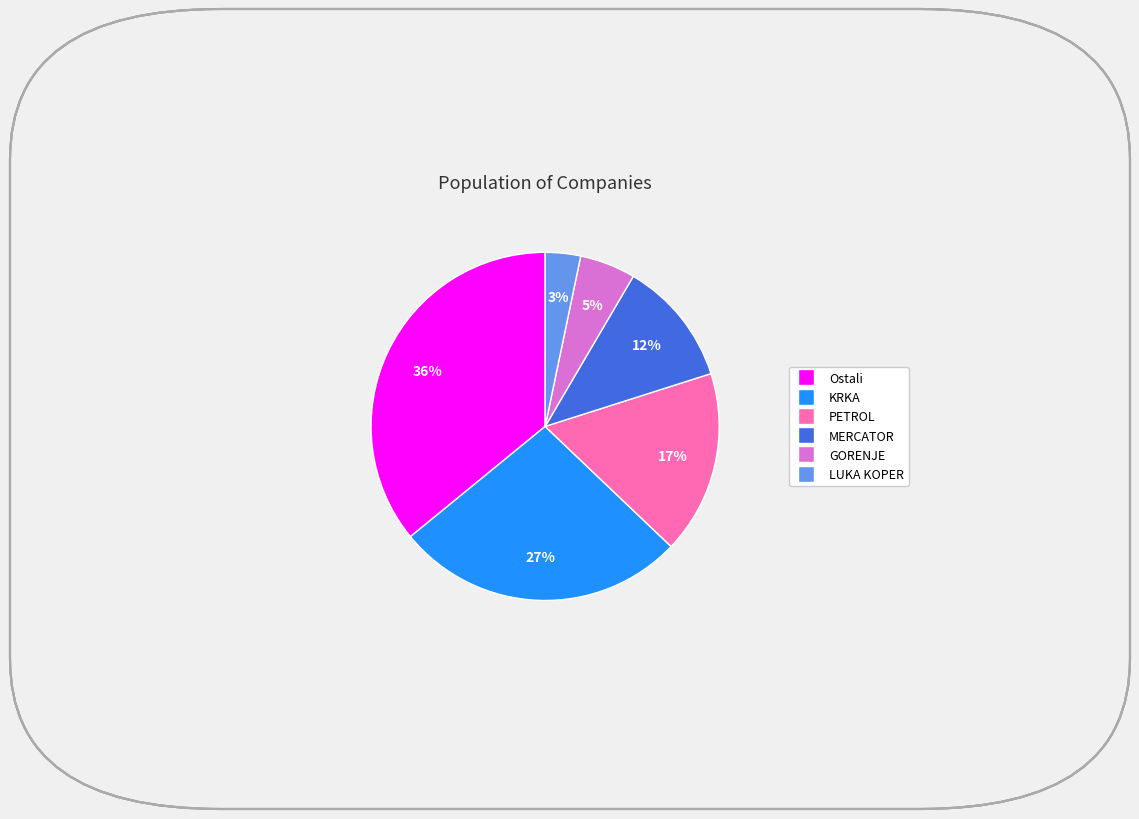

To the nearest percent, what is the combined percentage of Ostali and KRKA?

63%